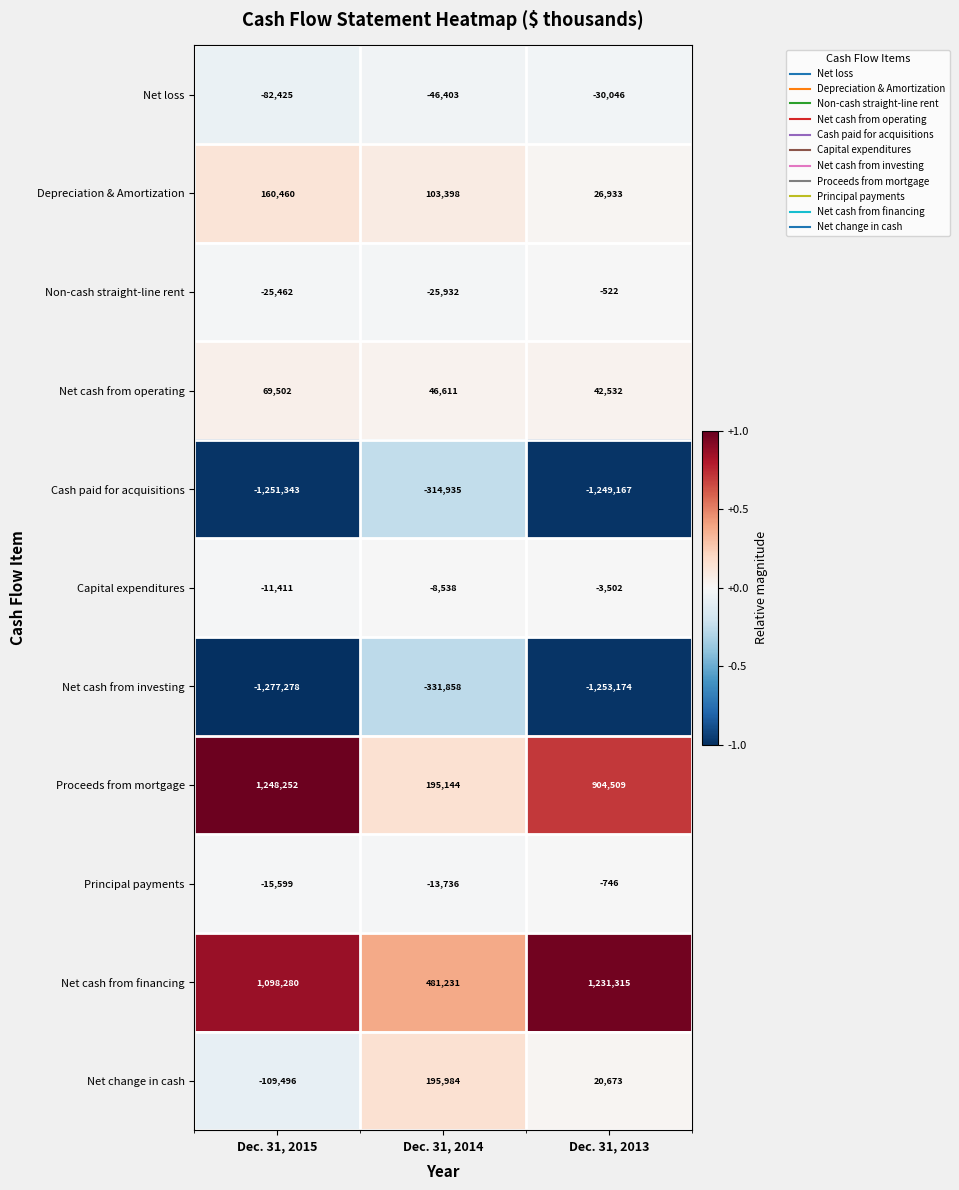

What is the sum of the Net change in cash values at Dec. 31, 2013 and Dec. 31, 2014?

216657